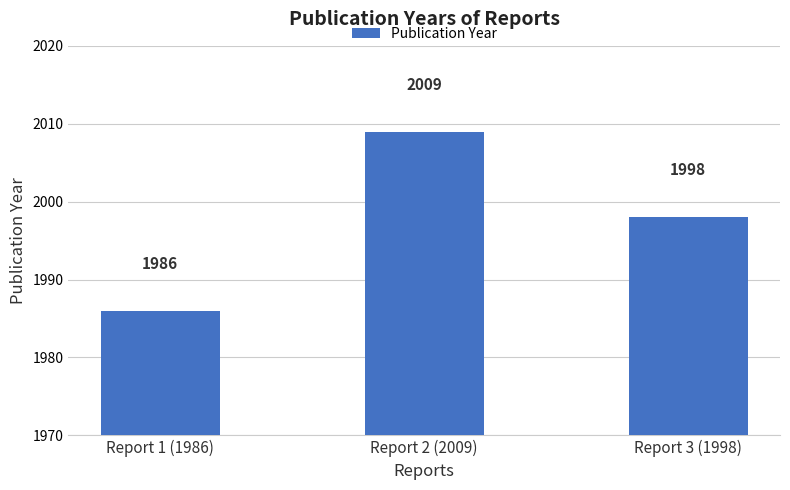

What is the change in value from Report 2 (2009) to Report 3 (1998)?

-11